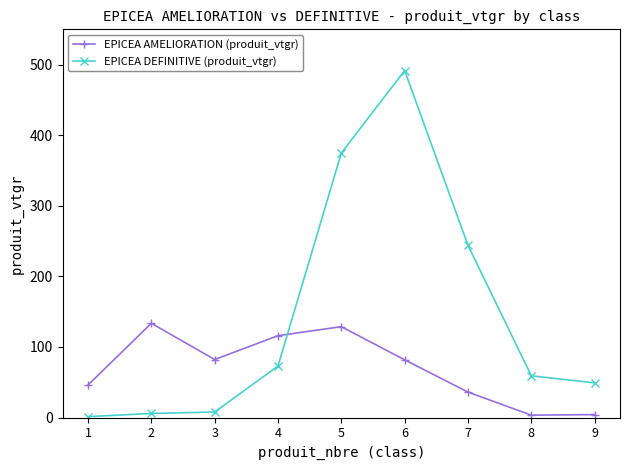

What is the difference between the second highest and second lowest values in the EPICEA DEFINITIVE (produit_vtgr) series?

369.0